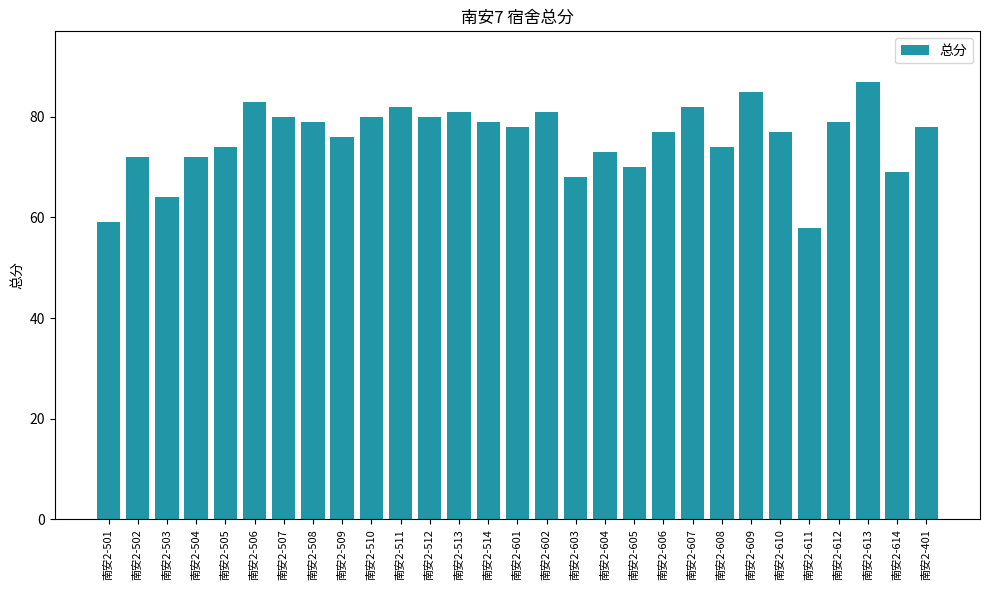

What is the difference between the maximum and minimum values?

29